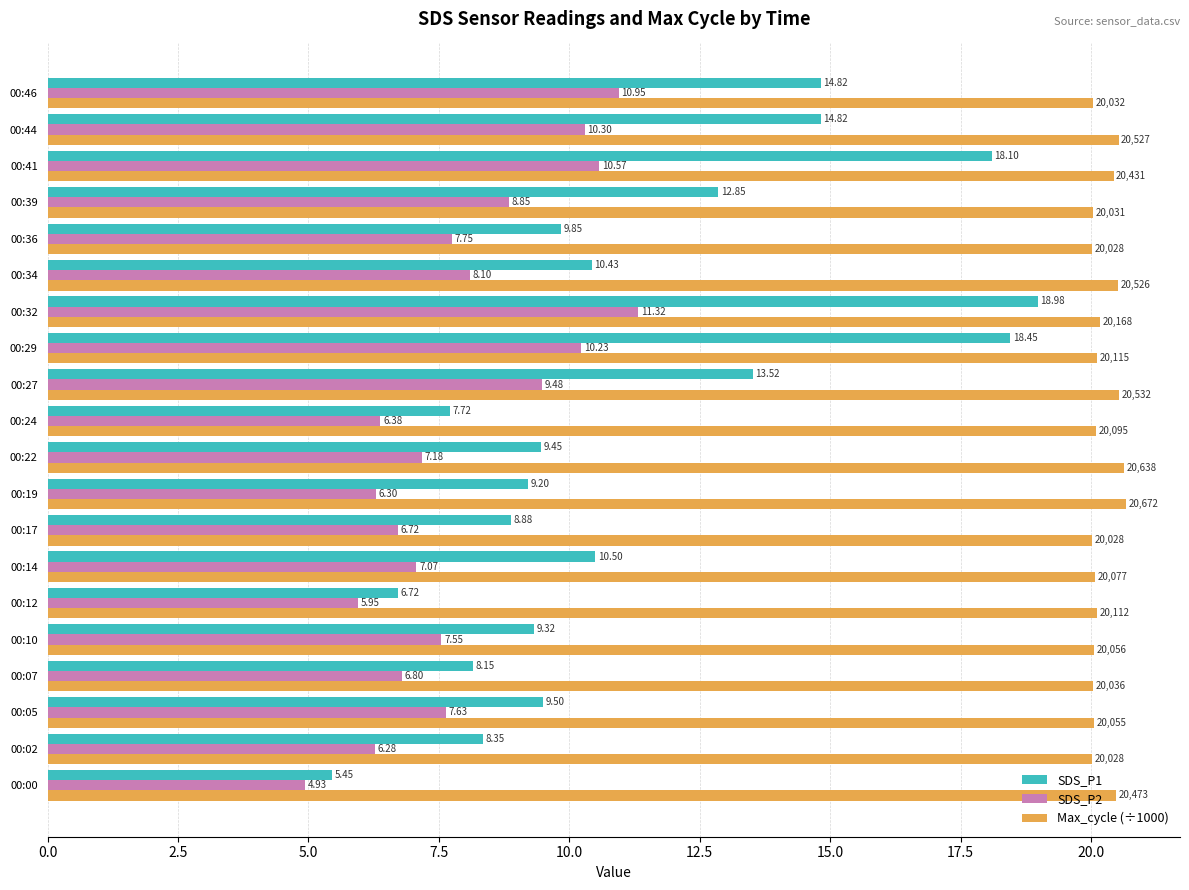

What is the difference between the second highest and minimum values in the SDS_P1 series?

13.0